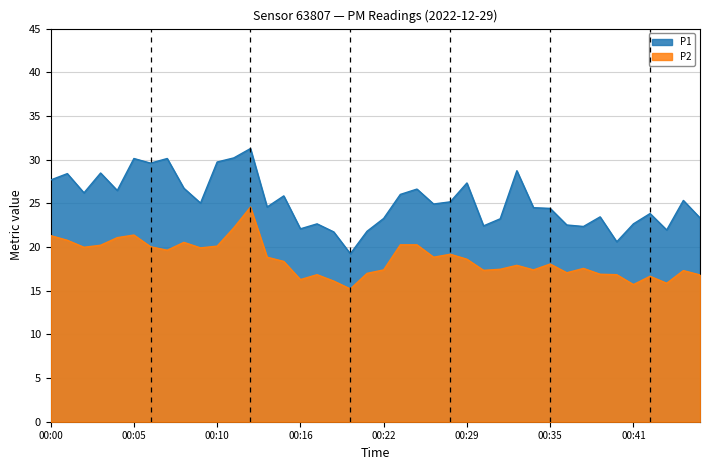

Is the value of P2 at 00:06 greater than the value of P1 at 00:11?

No